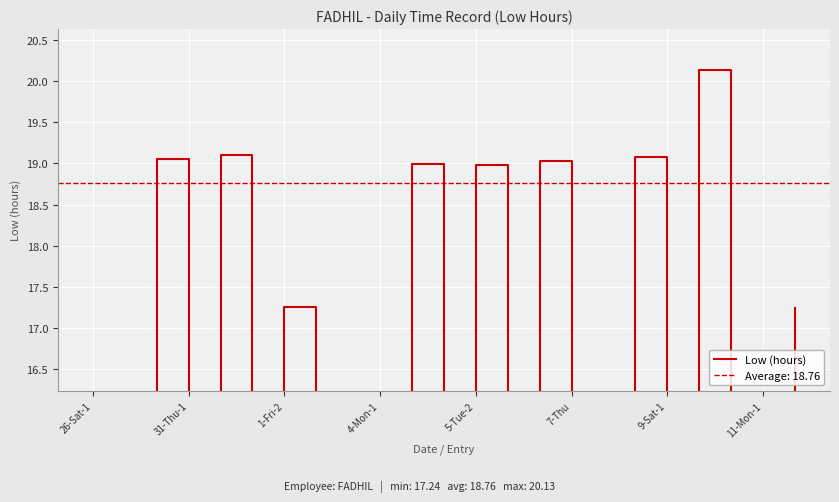

Count the number of values greater than 0.

9